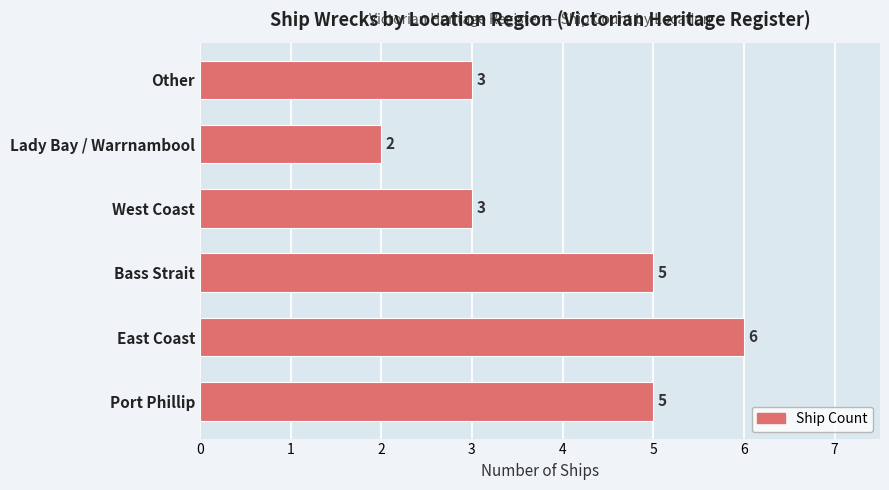

The value at East Coast is 8. True or false?

False